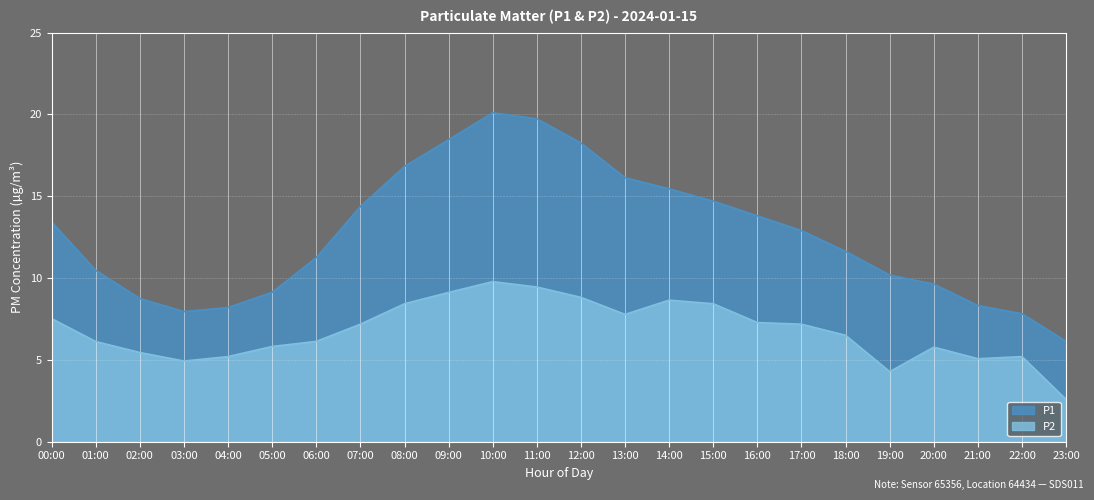

Between 01:00 and 09:00, which series saw the biggest shift?

P1